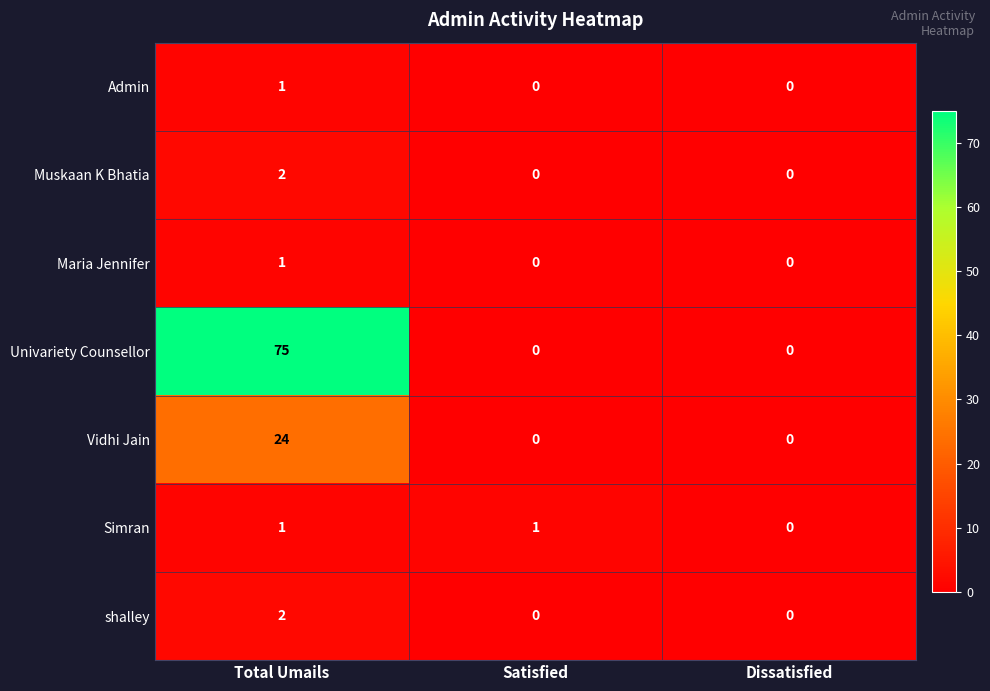

Which series has the largest total across all categories?

Univariety Counsellor